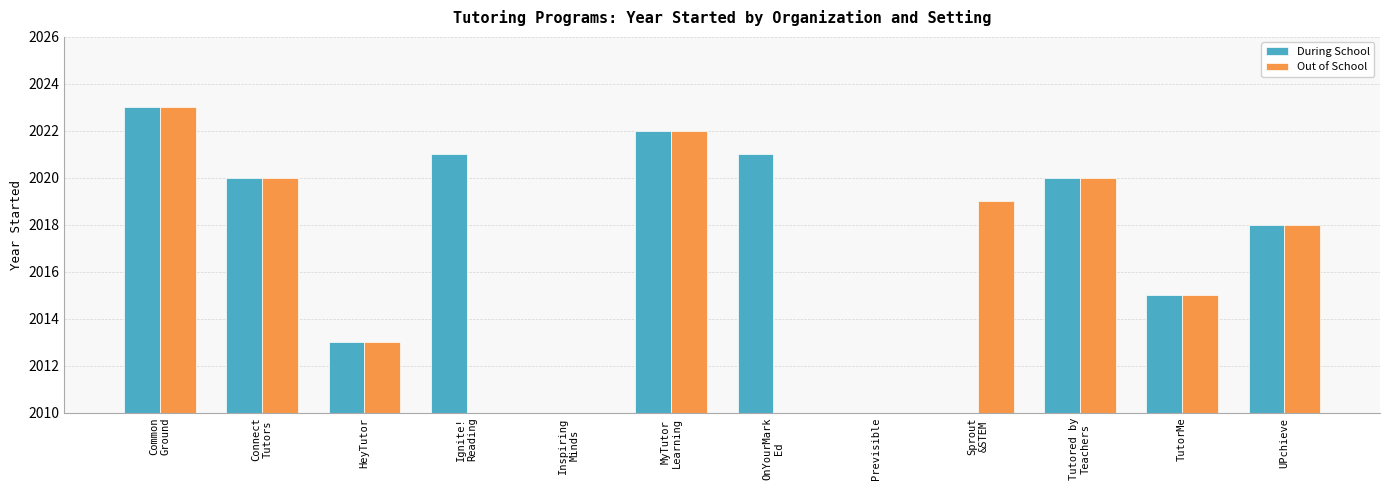

Rank the categories by During School value from highest to lowest.

Common
Ground, MyTutor
Learning, Ignite!
Reading, OnYourMark
Ed, Connect
Tutors, Tutored by
Teachers, UPchieve, TutorMe, HeyTutor, Inspiring
Minds, Previsible, Sprout
&STEM